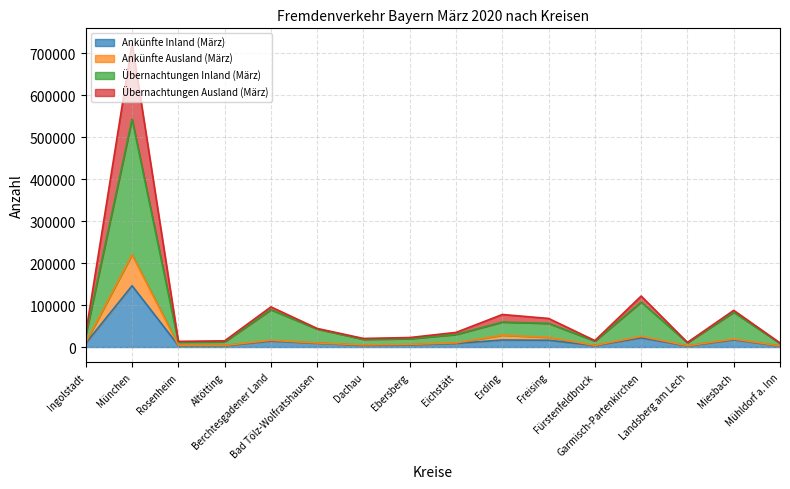

Which has a higher value, Landsberg am Lech or München?

München